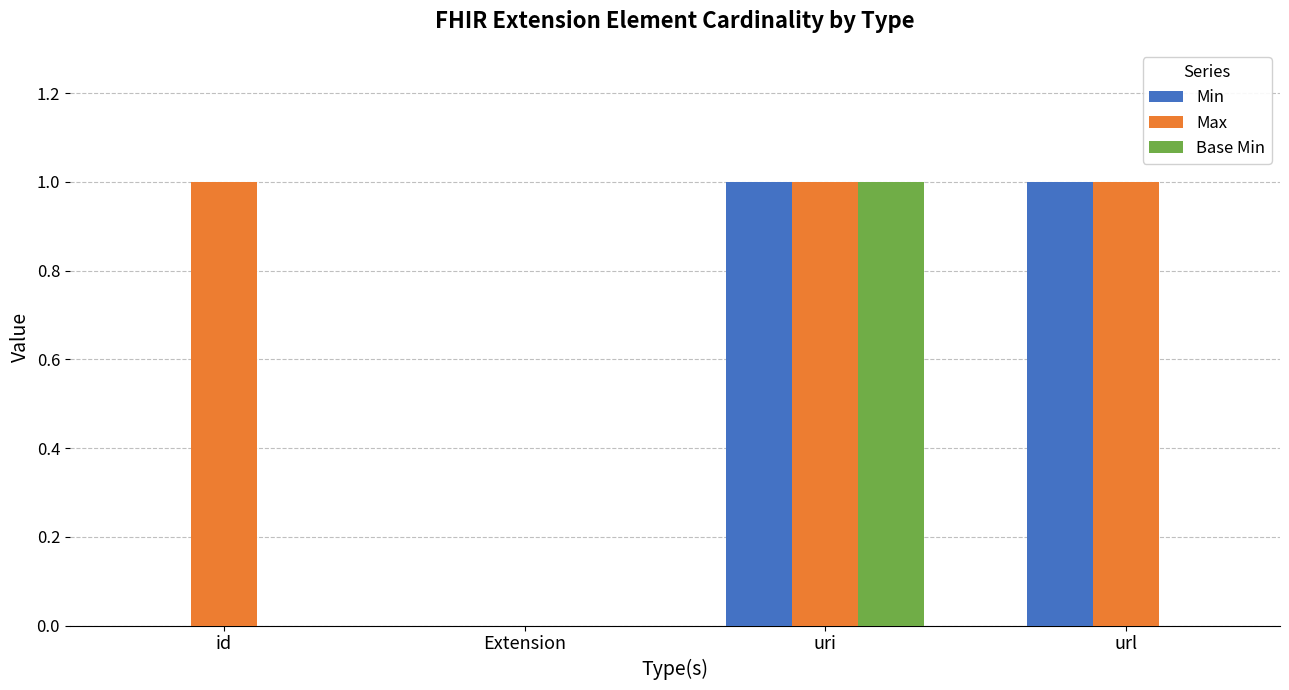

The value of Max at url is 1. True or false?

True